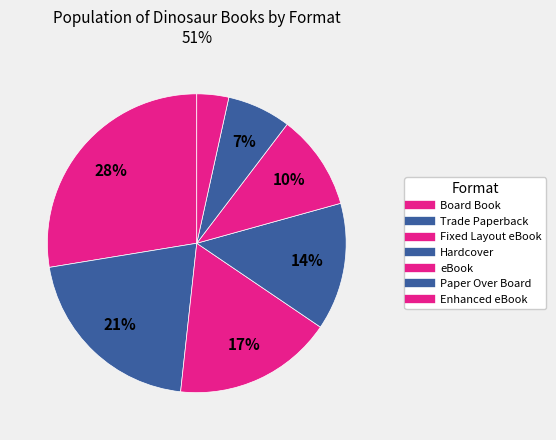

The Board Book slice represents 28% of the pie. True or false?

True